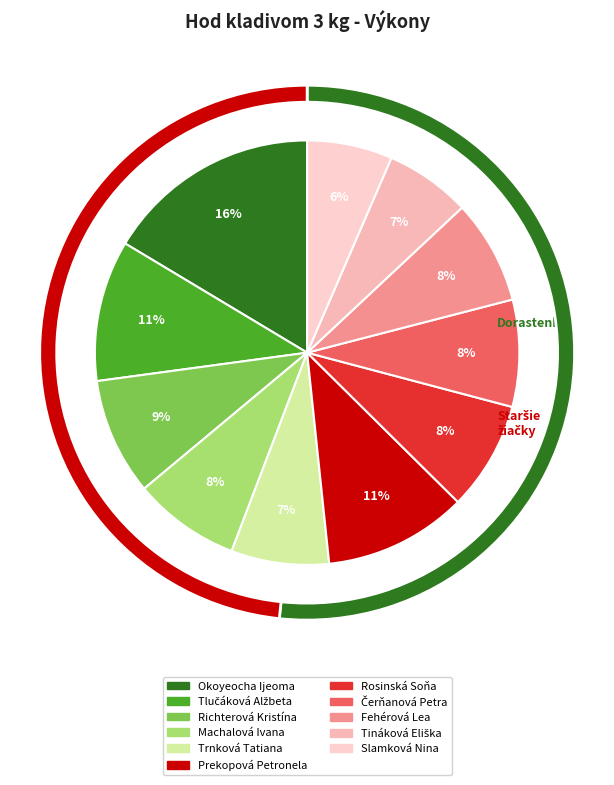

What portion of the pie excludes Prekopová Petronela?

89.1%